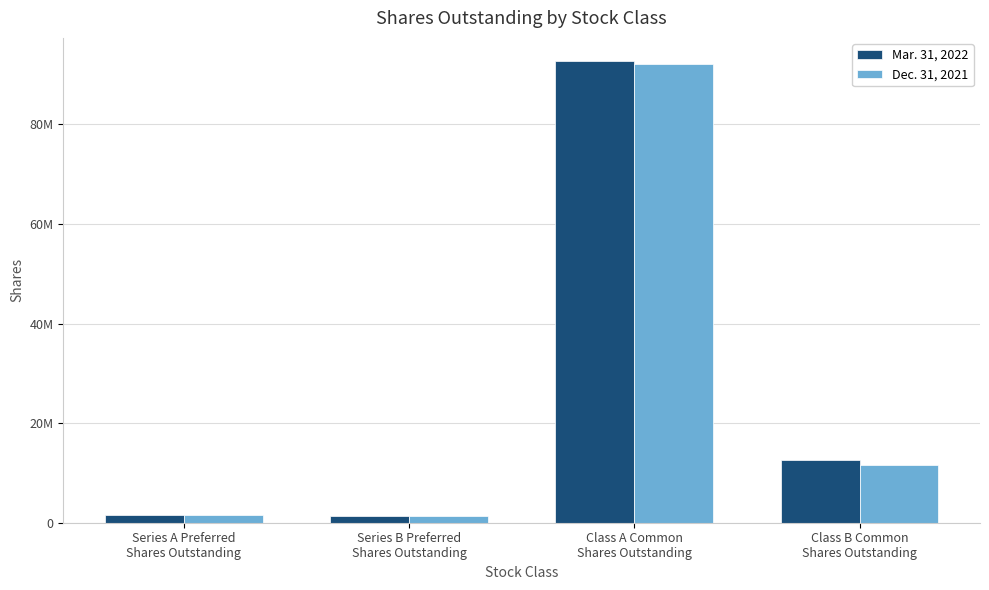

Reading left to right, list all the values displayed in this chart.

Mar. 31, 2022: Series A Preferred
Shares Outstanding=1600000	Series B Preferred
Shares Outstanding=1386033	Class A Common
Shares Outstanding=92731191	Class B Common
Shares Outstanding=12657689
Dec. 31, 2021: Series A Preferred
Shares Outstanding=1600000	Series B Preferred
Shares Outstanding=1386033	Class A Common
Shares Outstanding=92159612	Class B Common
Shares Outstanding=11551769